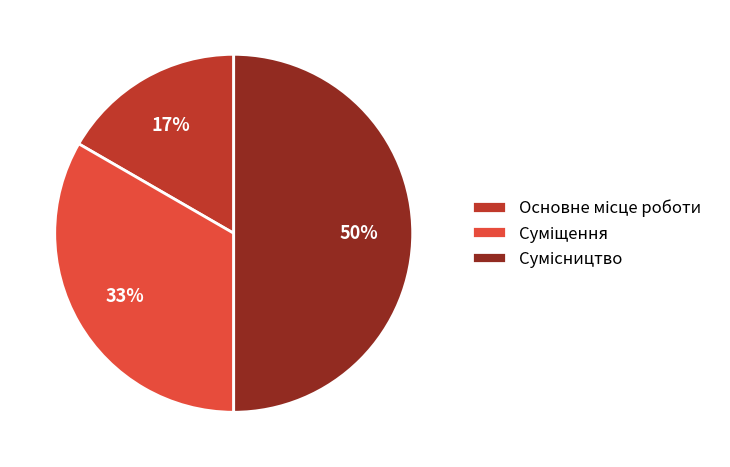

To the nearest percent, what is the average slice percentage?

33%